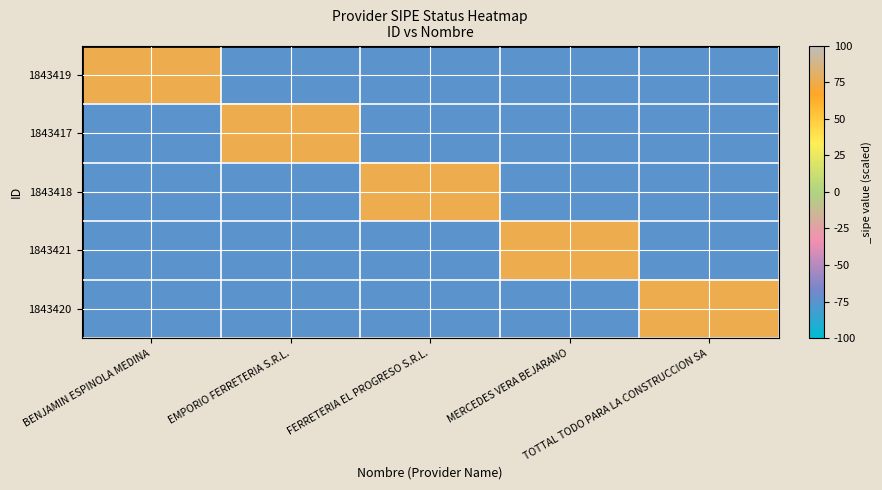

At MERCEDES VERA BEJARANO, list the series in order from largest to smallest.

1843421, 1843419, 1843417, 1843418, 1843420